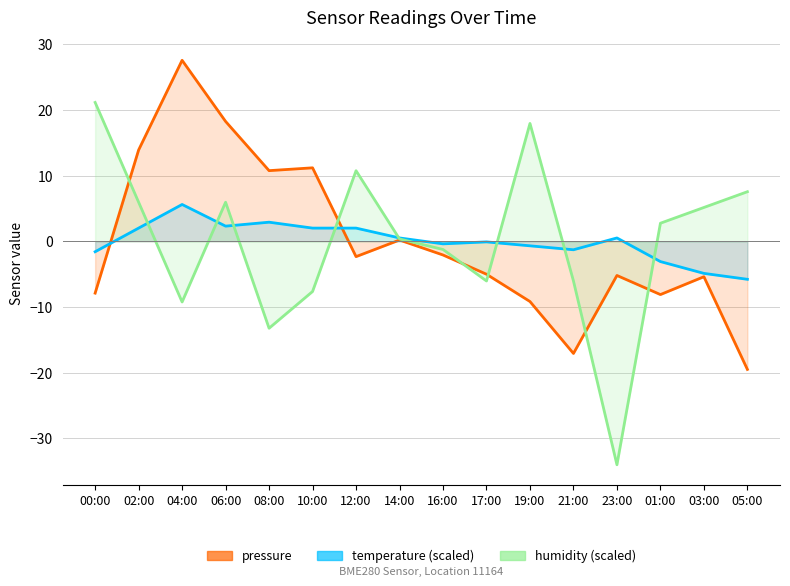

Does the chart display data point markers on the line(s)?

No